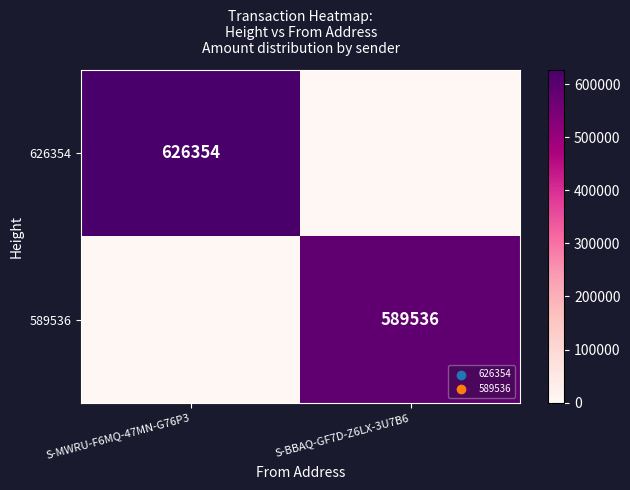

The value of 626354 at S-MWRU-F6MQ-47MN-G76P3 is 626354. True or false?

True